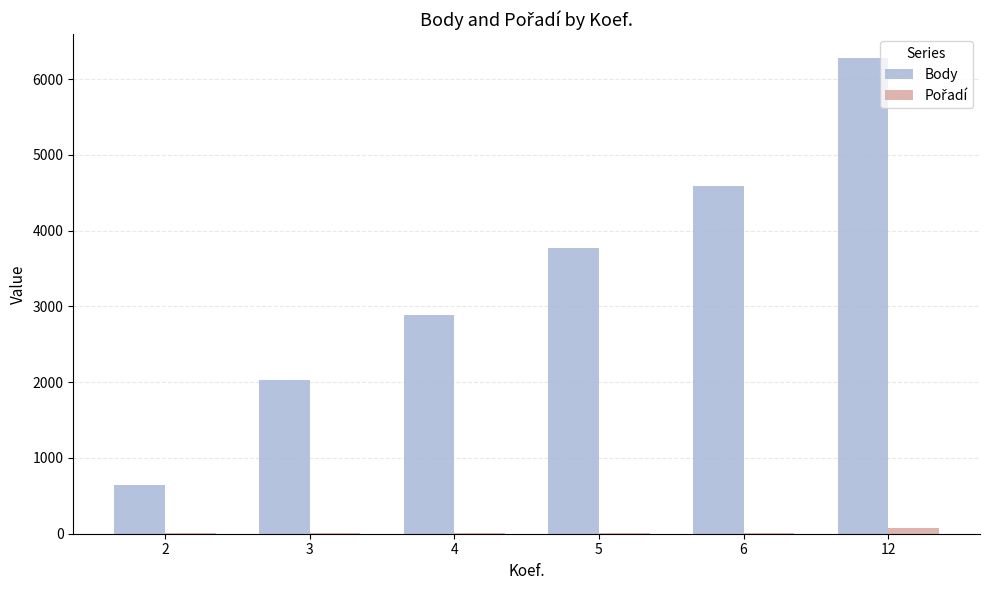

Which series changed the most between 3 and 12?

Body